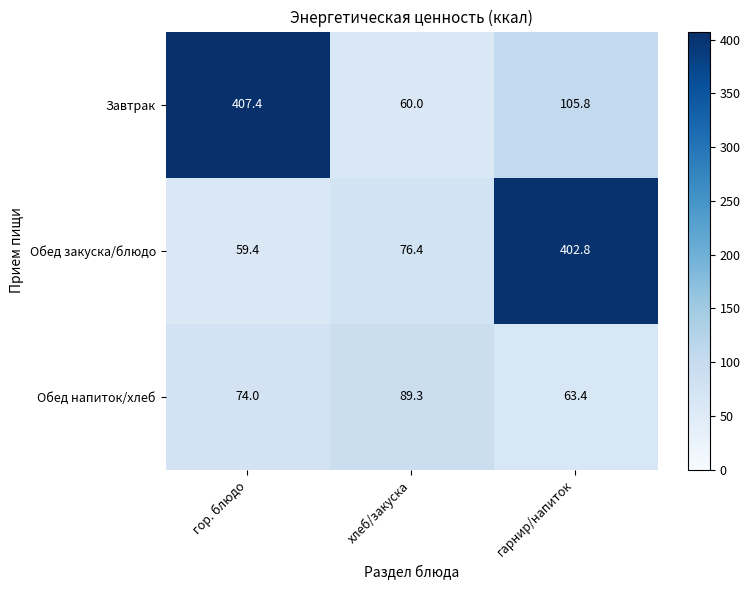

What is the difference between the highest and lowest values at хлеб/закуска?

29.3